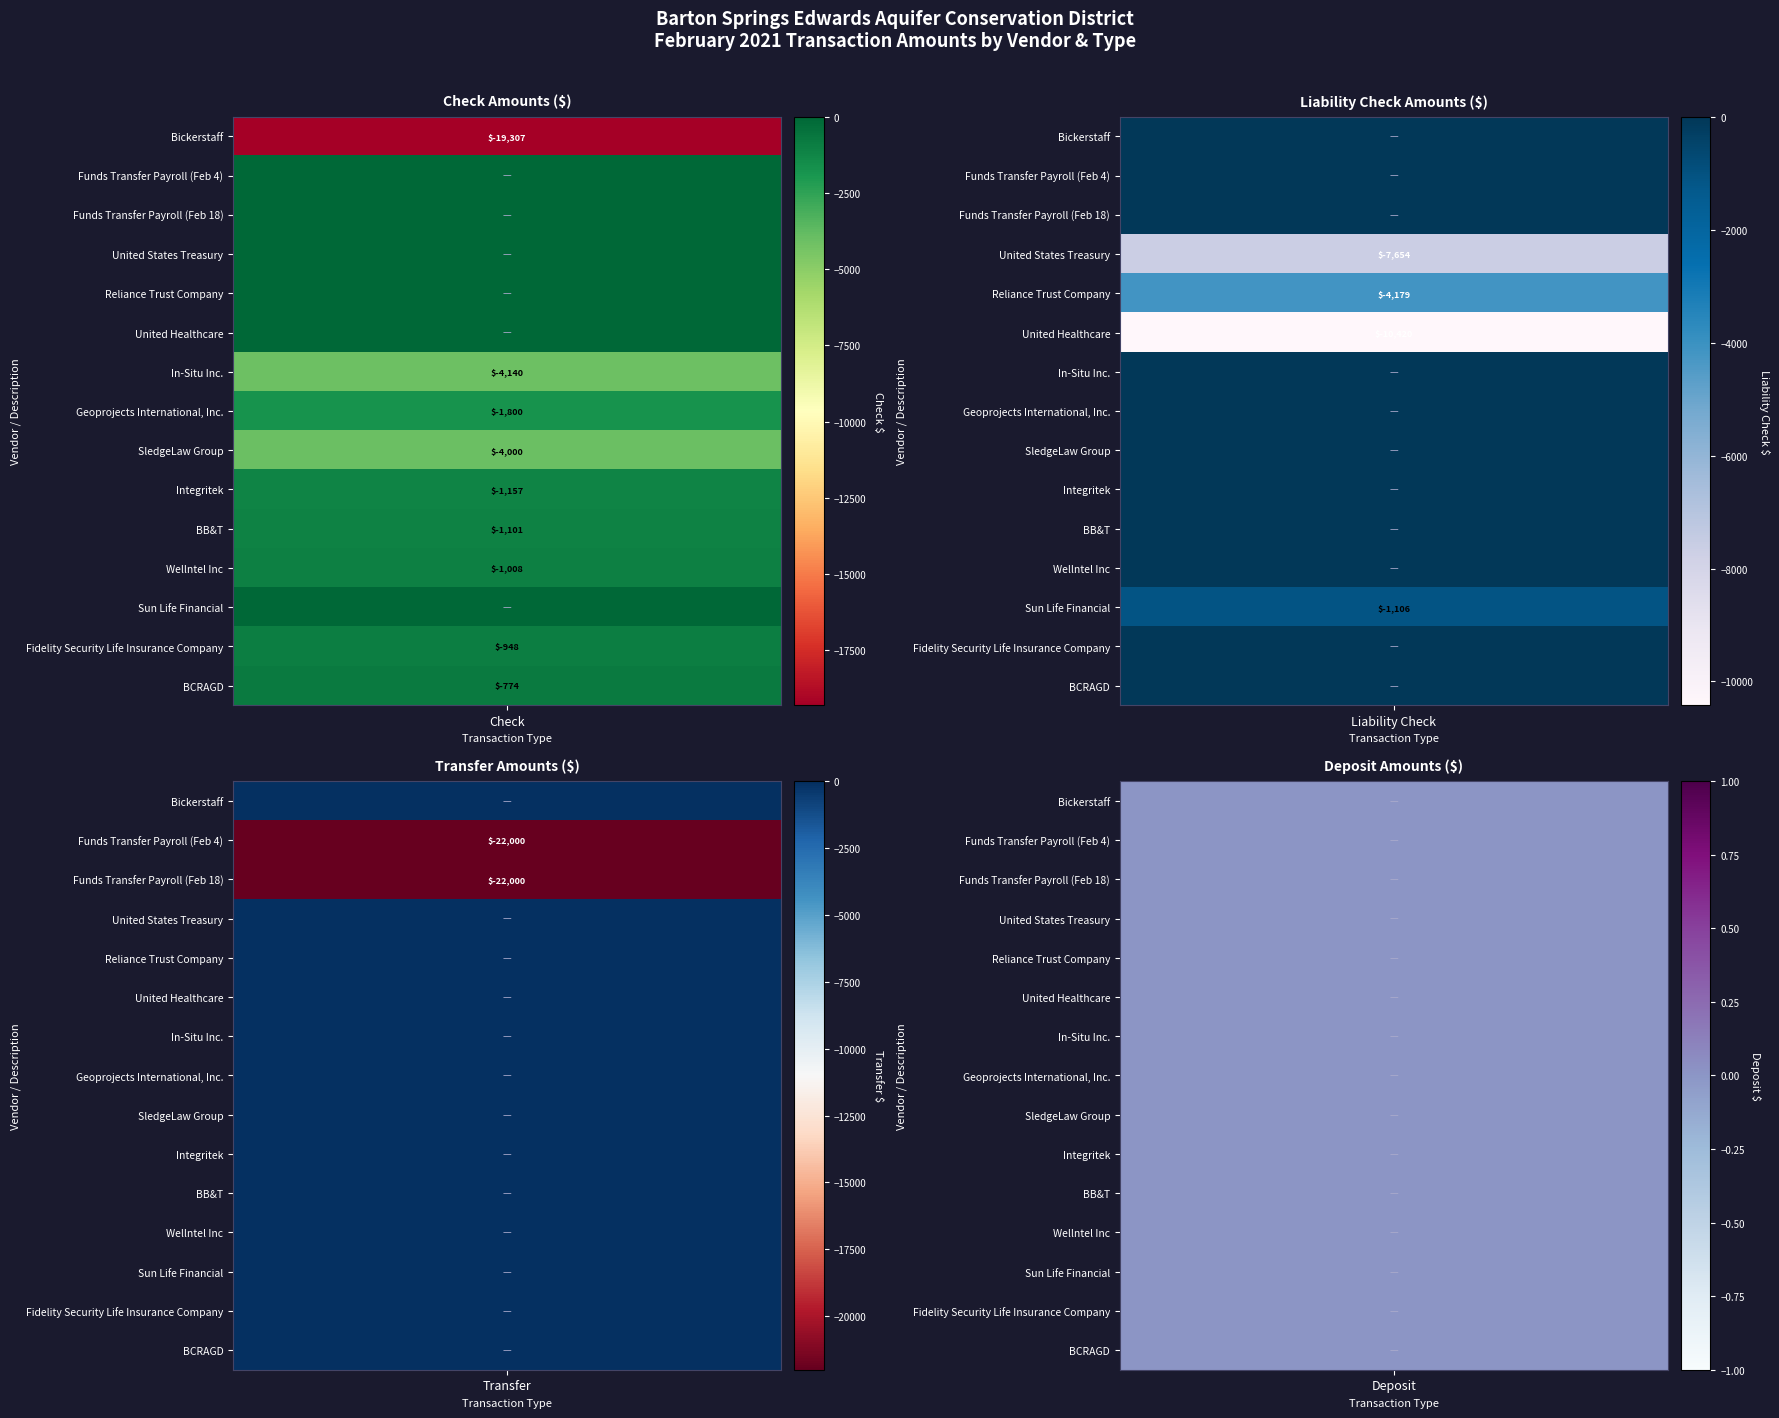

The Transfer series shows 0.0 at Geoprojects International, Inc.. True or false?

True